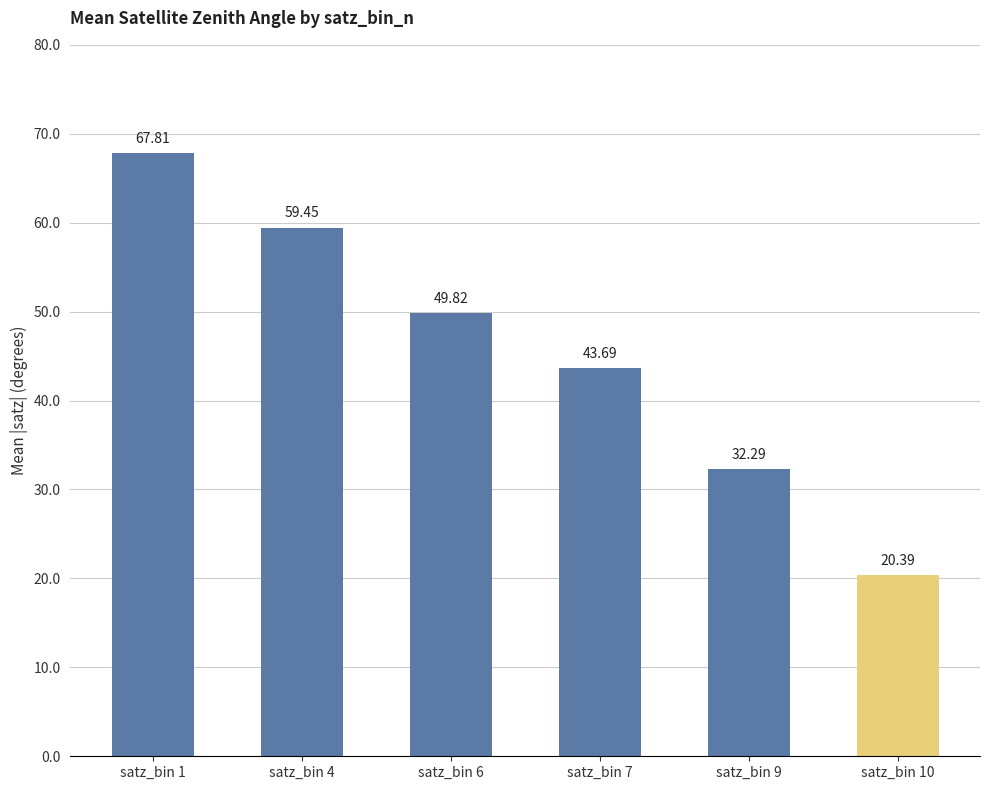

What is the approximate value at satz_bin 6?

49.8